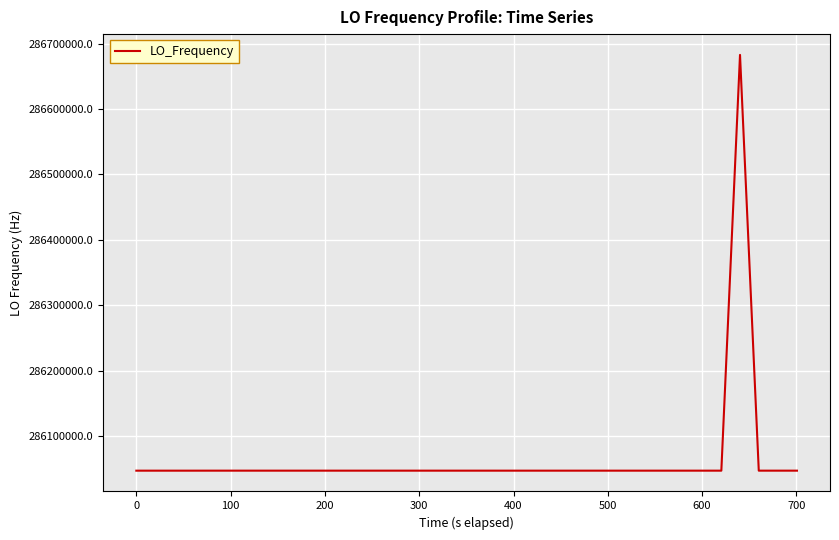

What is the difference between the second highest and second lowest values?

16.8